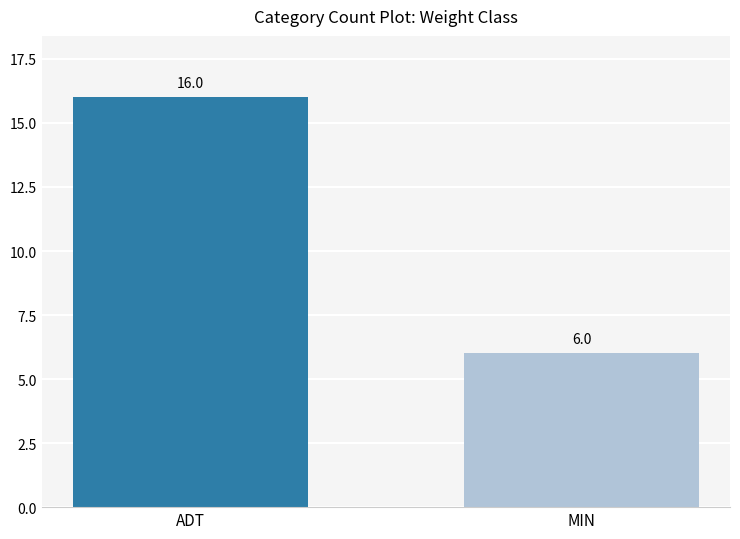

What is the label of the 2nd bar from the left?

MIN